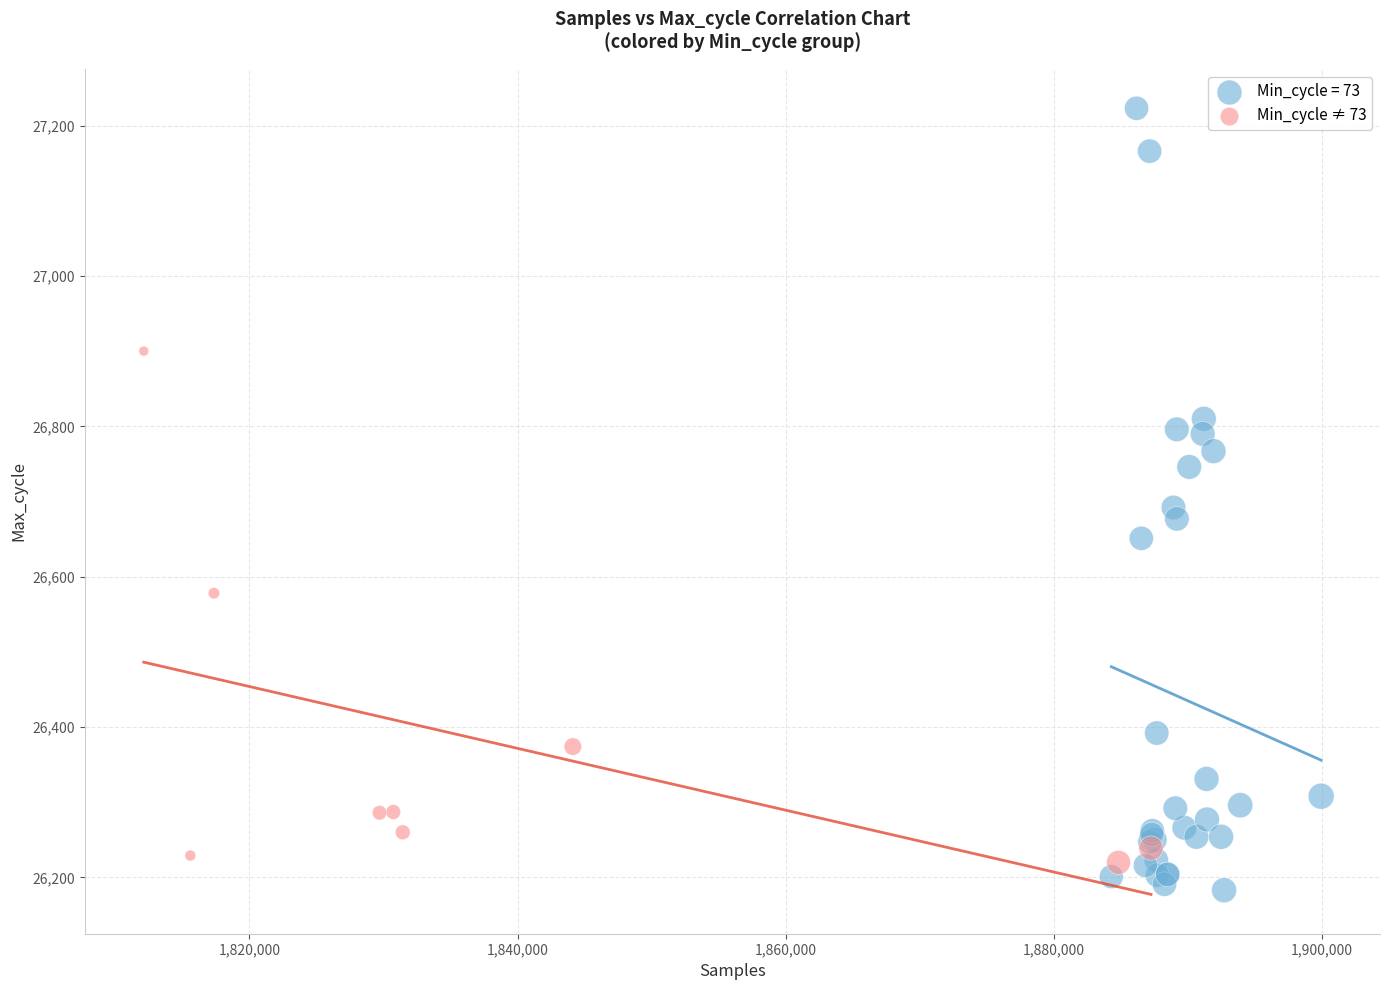

Which series contains the highest Y value?

Min_cycle = 73